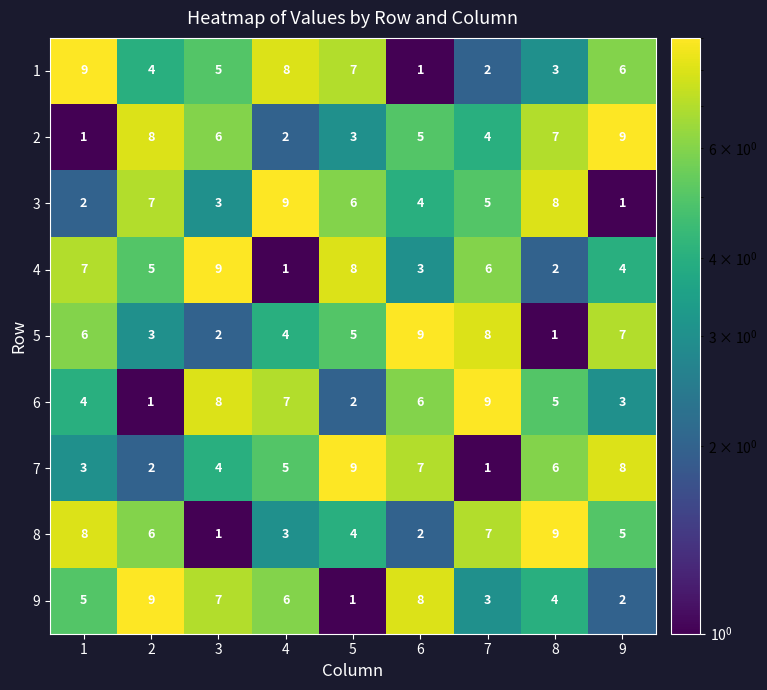

What is the sum of the 2 values at 6 and 2?

13